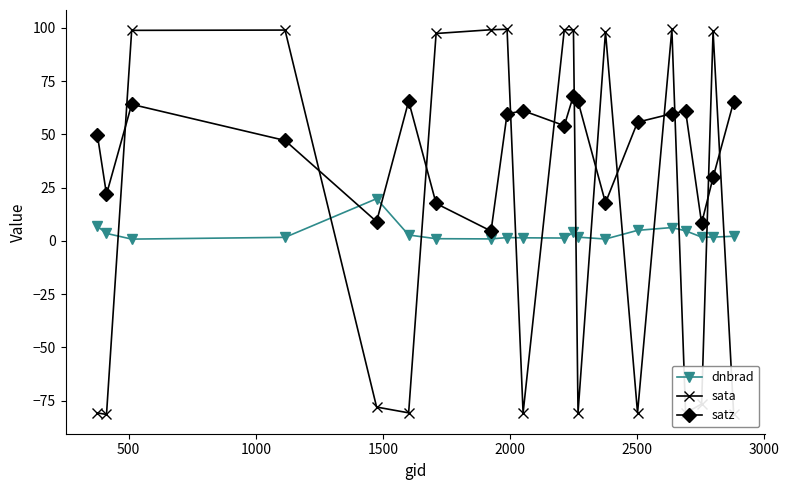

What is the greatest value displayed?

99.3